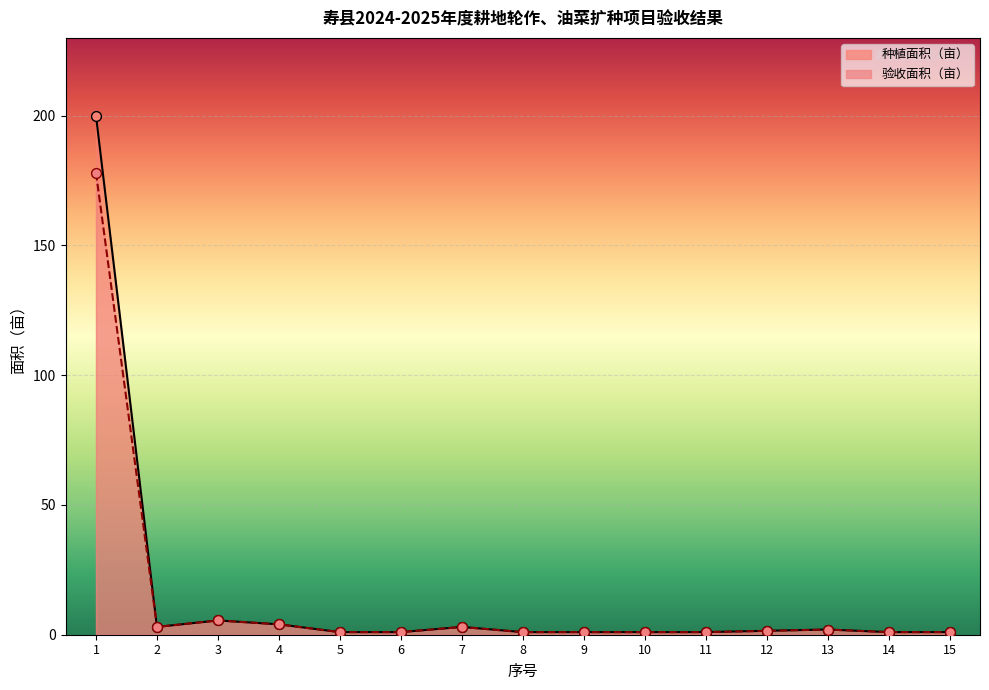

At how many categories does at least one series exceed 115?

1